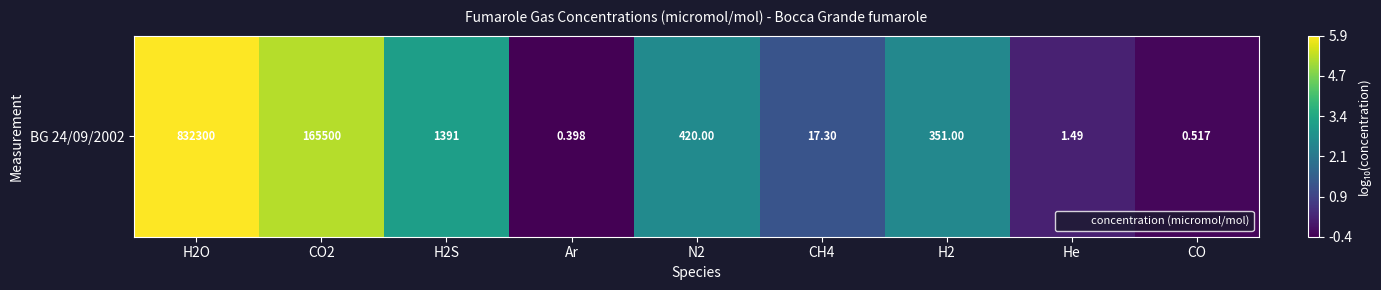

List the labels in order of value, largest first.

H2O, CO2, H2S, N2, H2, CH4, He, CO, Ar